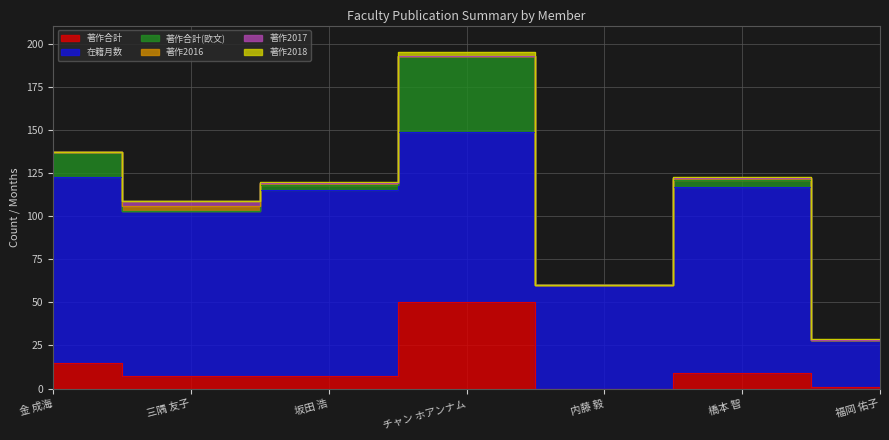

At which category does 著作2016 reach its first local peak?

三隅 友子